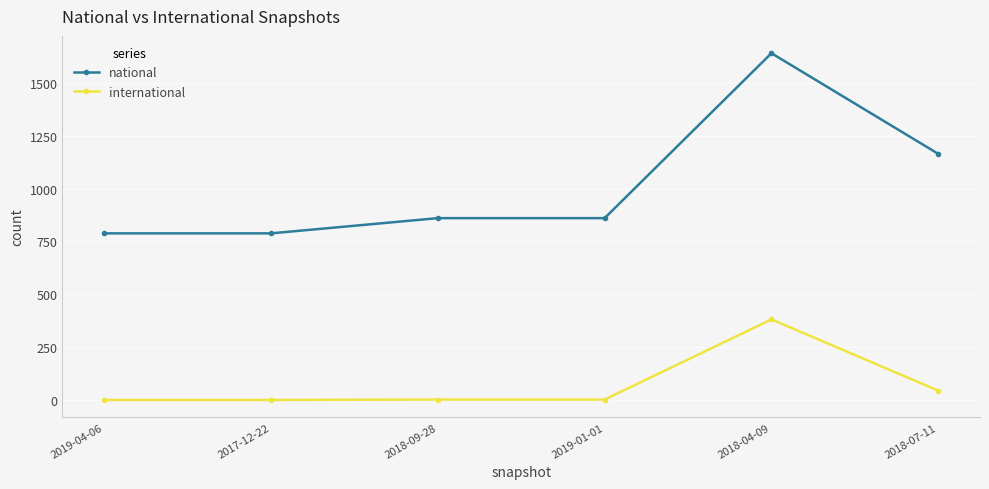

What is the average value of the international series?

72